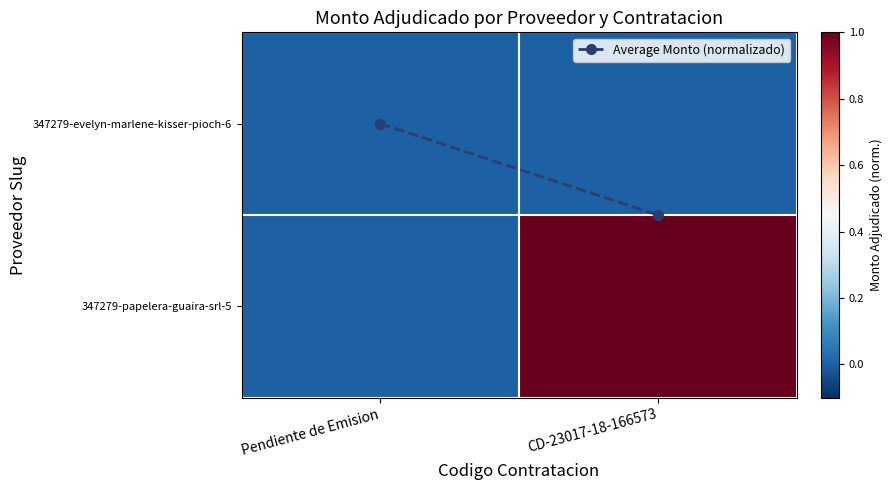

What is the maximum value shown in the chart?

1.0